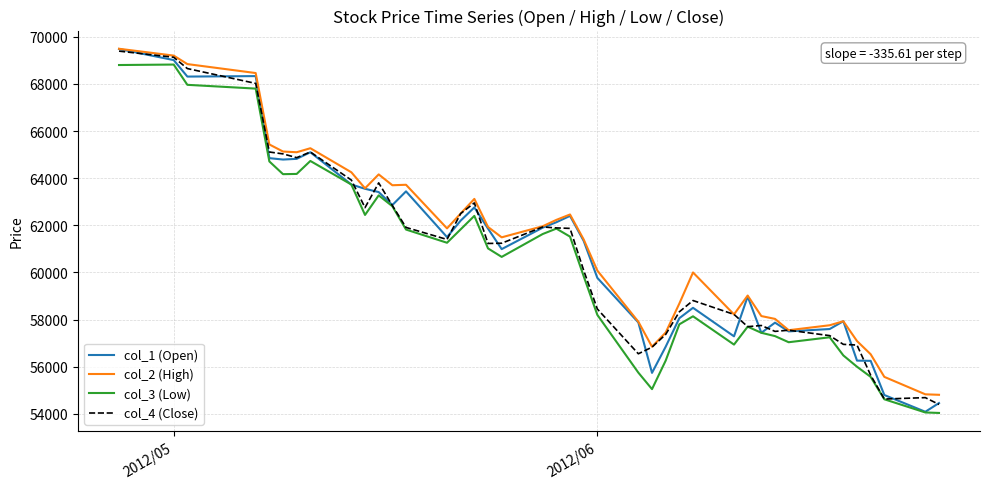

What is the lowest value of the col_3 (Low) series?

54040